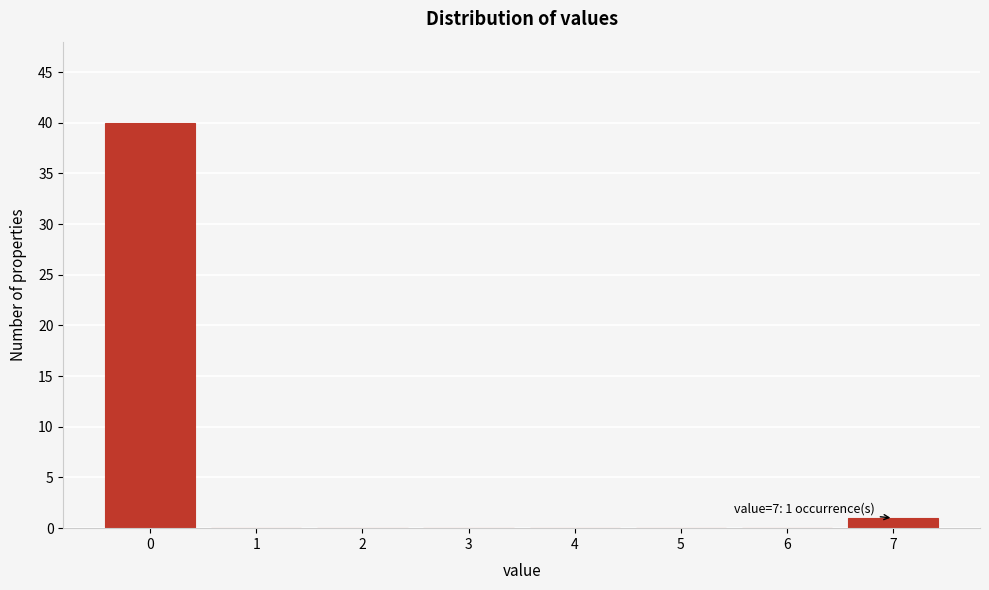

Reading right to left, list all the values displayed in this chart.

7=1	6=0	5=0	4=0	3=0	2=0	1=0	0=40